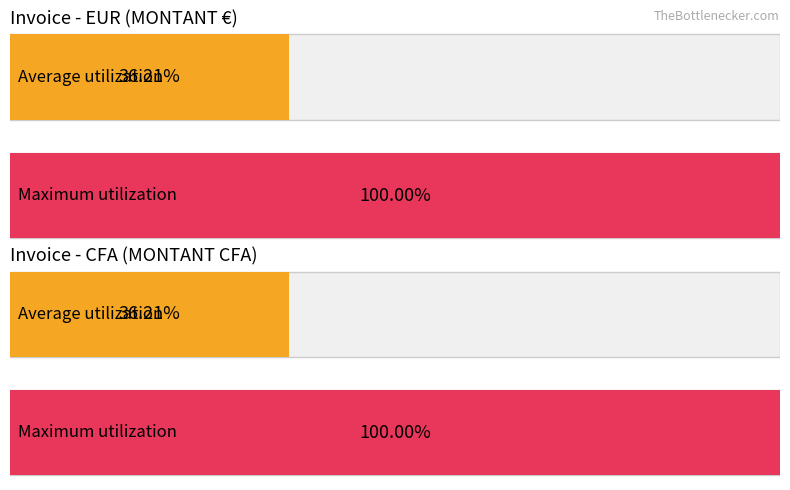

Which series has the largest total across all categories?

MONTANT CFA